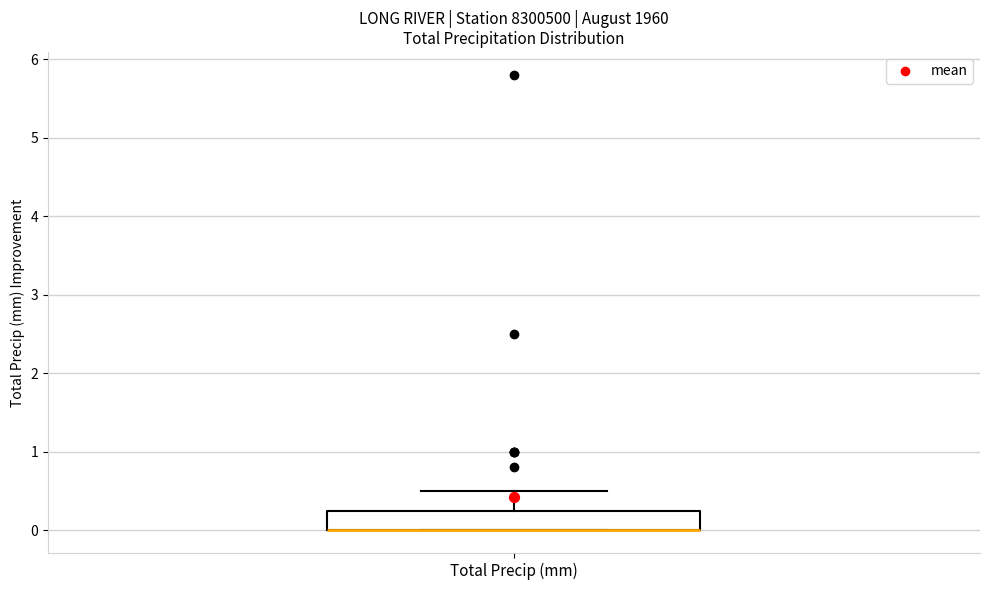

Read this box plot against the y-axis: the position of the median line, the range covered by the box, and the ends of both whiskers. The values are not printed on the chart, so give them approximately, as read against the axis.

median 0.0 (drawn on the box's lower edge), box 0.0 to 0.3, whiskers 0.0 to 0.5